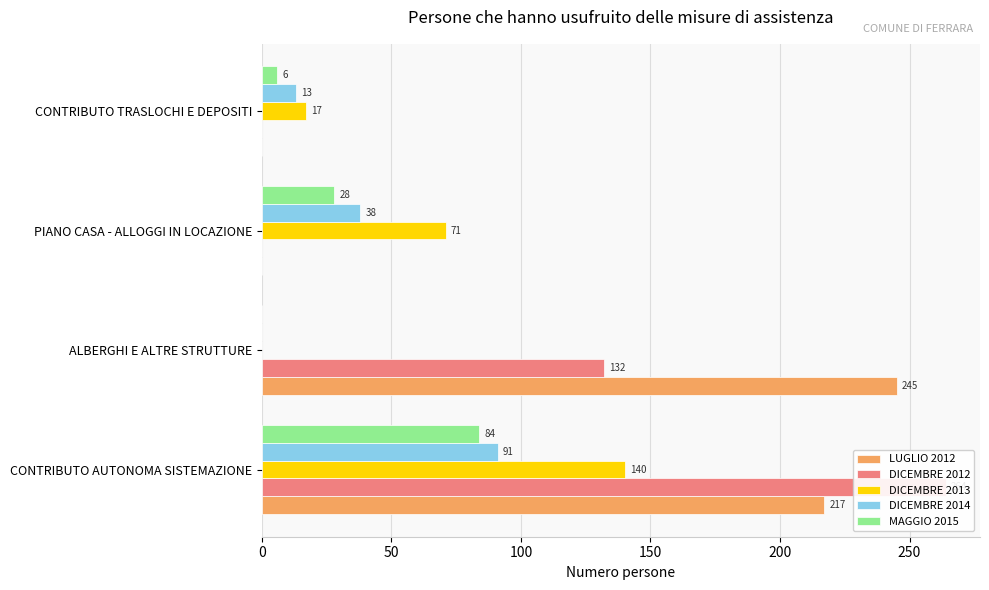

How many bars are there in each group?

5